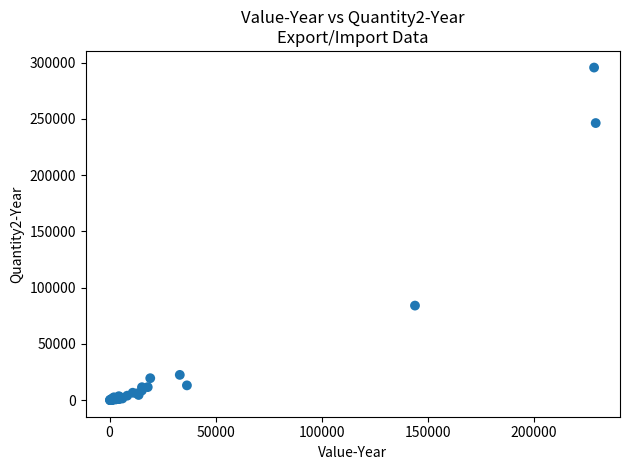

What Y value in the scatter plot is closest to 147831?

84038